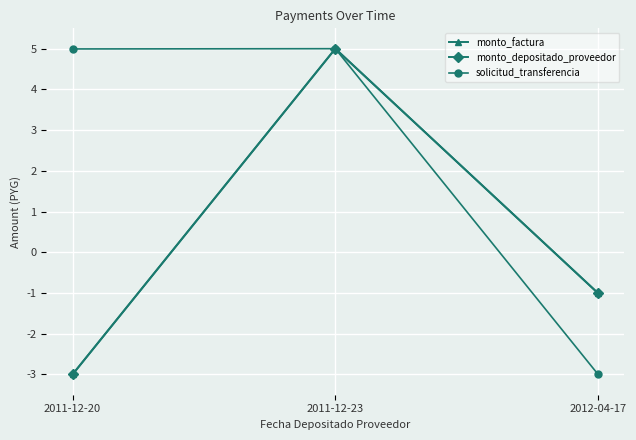

Reading left to right, extract all data points from this chart.

monto_factura: -3.0	5.0	-1.0
monto_depositado_proveedor: -3.0	5.0	-1.0
solicitud_transferencia: 5.0	5.0	-3.0